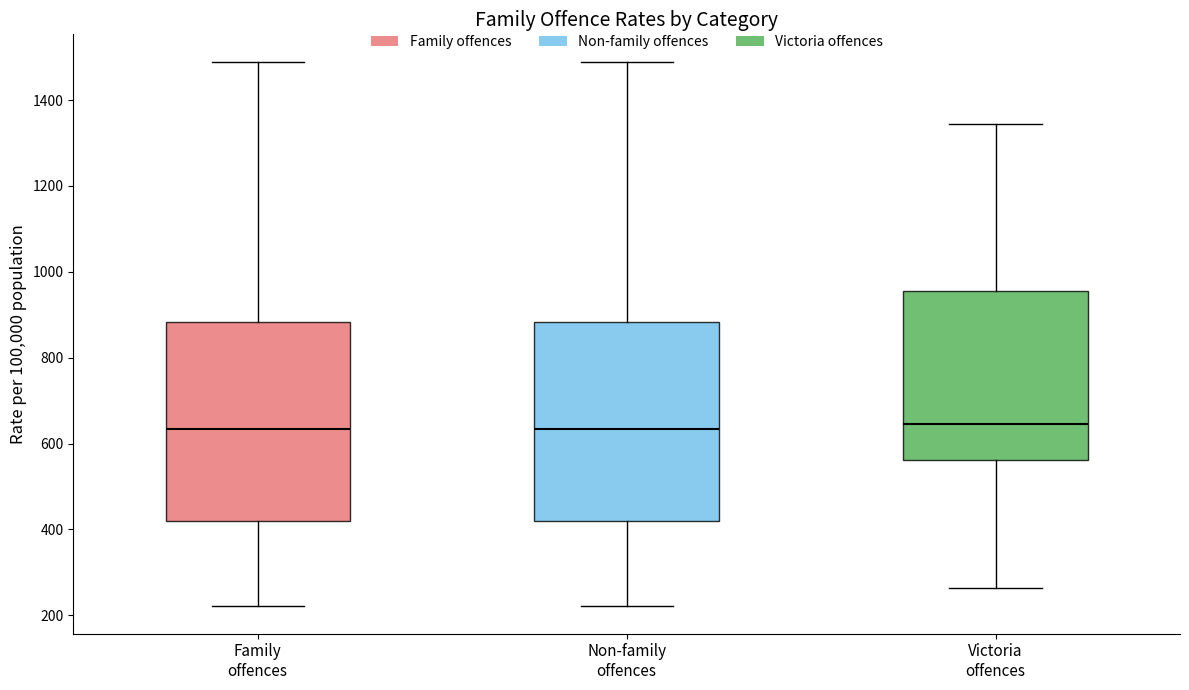

Reading left to right, read every box against the y-axis: the position of its median line, the range the box covers, and the ends of its whiskers. The values are not printed on the chart, so give them approximately, as read against the axis.

Family offences: median 640, box 420 to 880, whiskers 220 to 1480
Non-family offences: median 640, box 420 to 880, whiskers 220 to 1480
Victoria offences: median 640, box 560 to 960, whiskers 260 to 1340